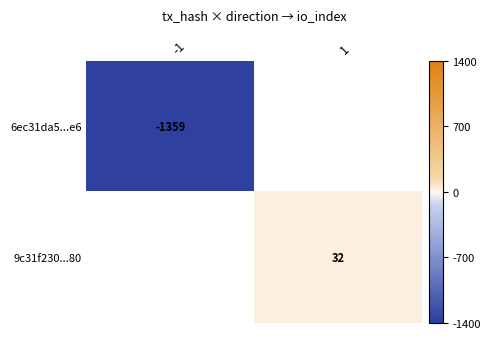

The value of 9c31f230...80 at 1 is 13. True or false?

False